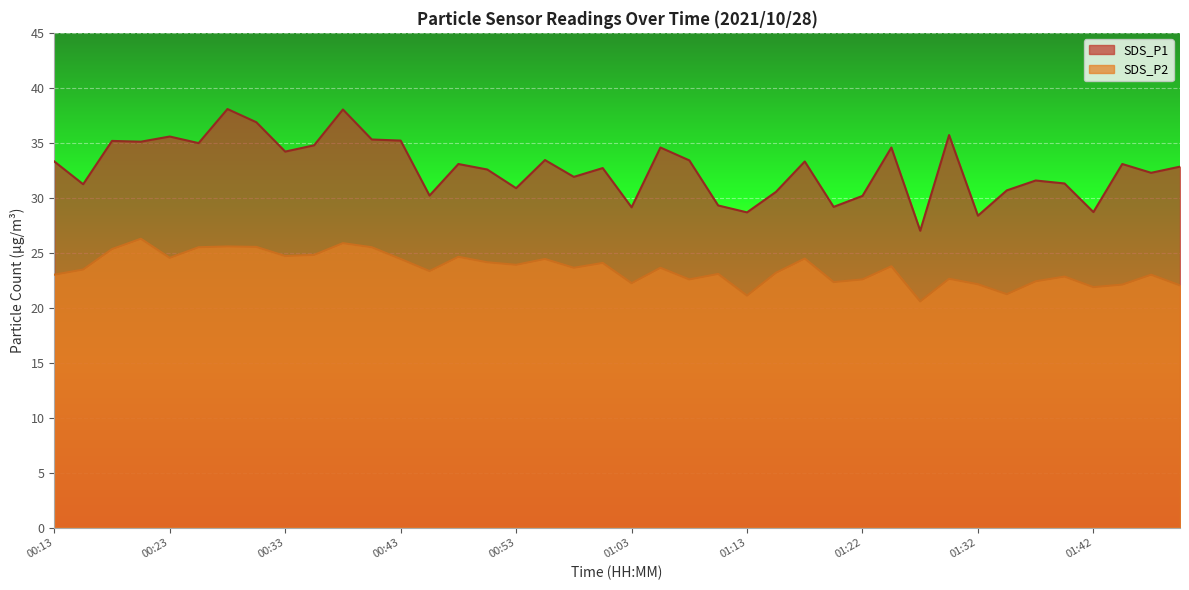

What position from the left is 00:48?

15